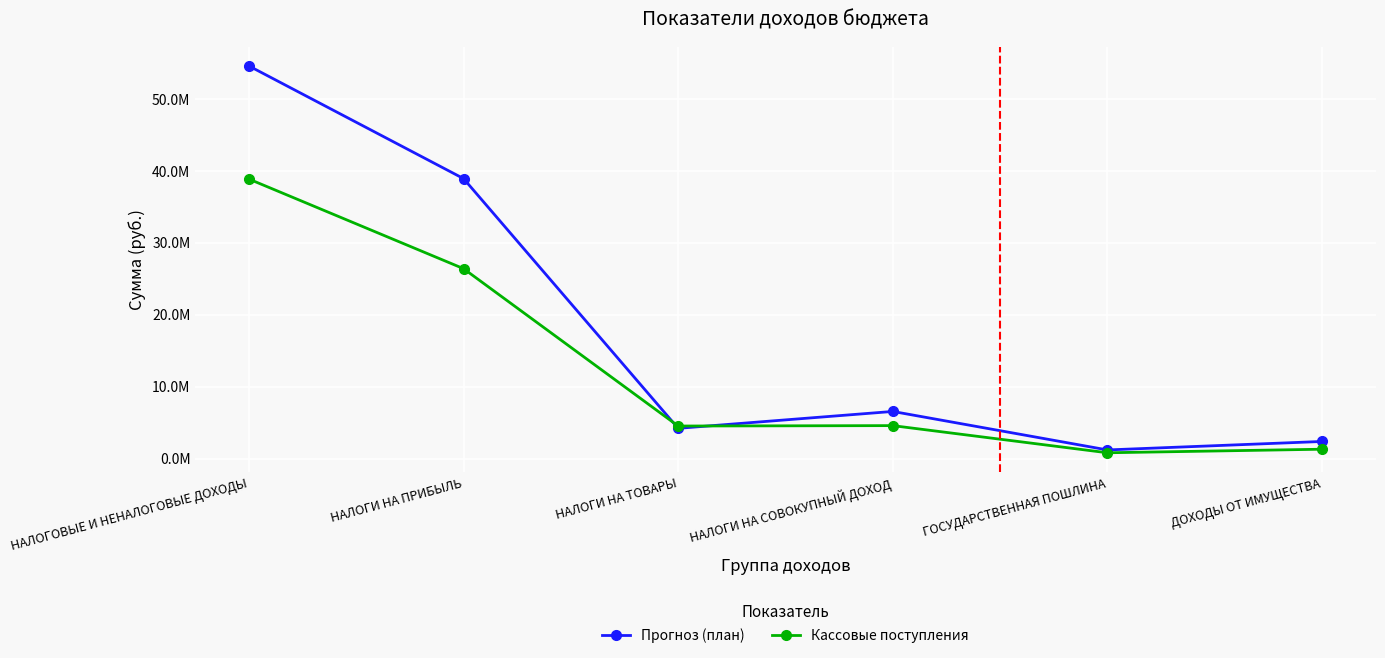

What are all the series names shown in the legend?

Прогноз (план), Кассовые поступления